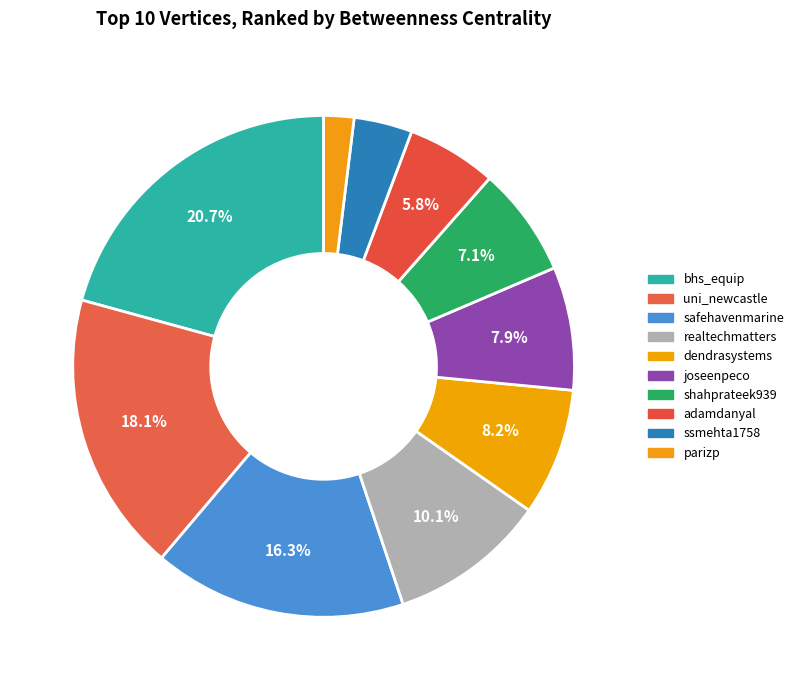

The adamdanyal slice represents 1% of the pie. True or false?

False